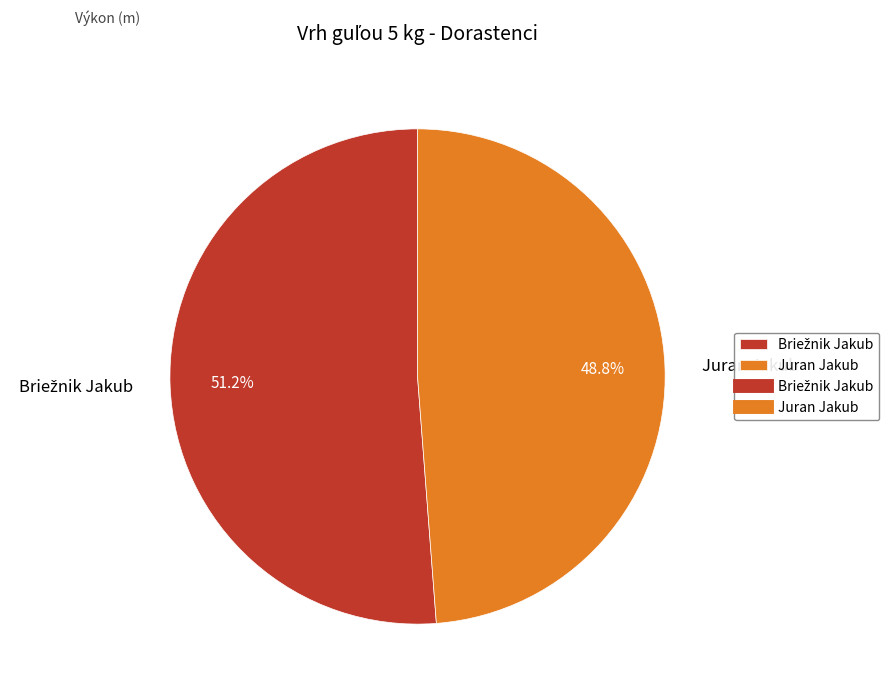

Is there a majority slice in this chart?

Yes